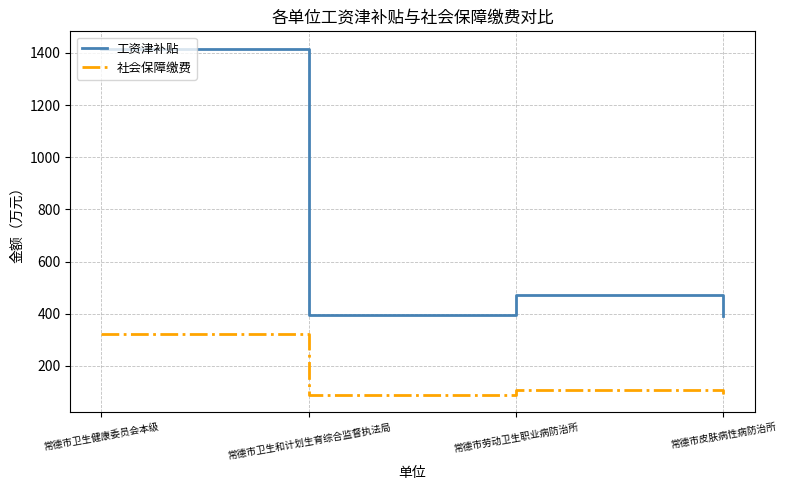

At how many categories does at least one series exceed 544?

1